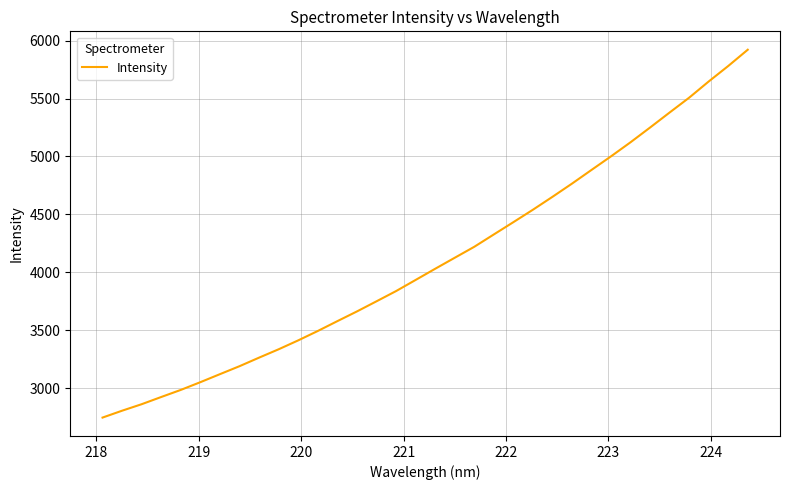

True or false: there are more than 0 points higher than both neighbors.

False